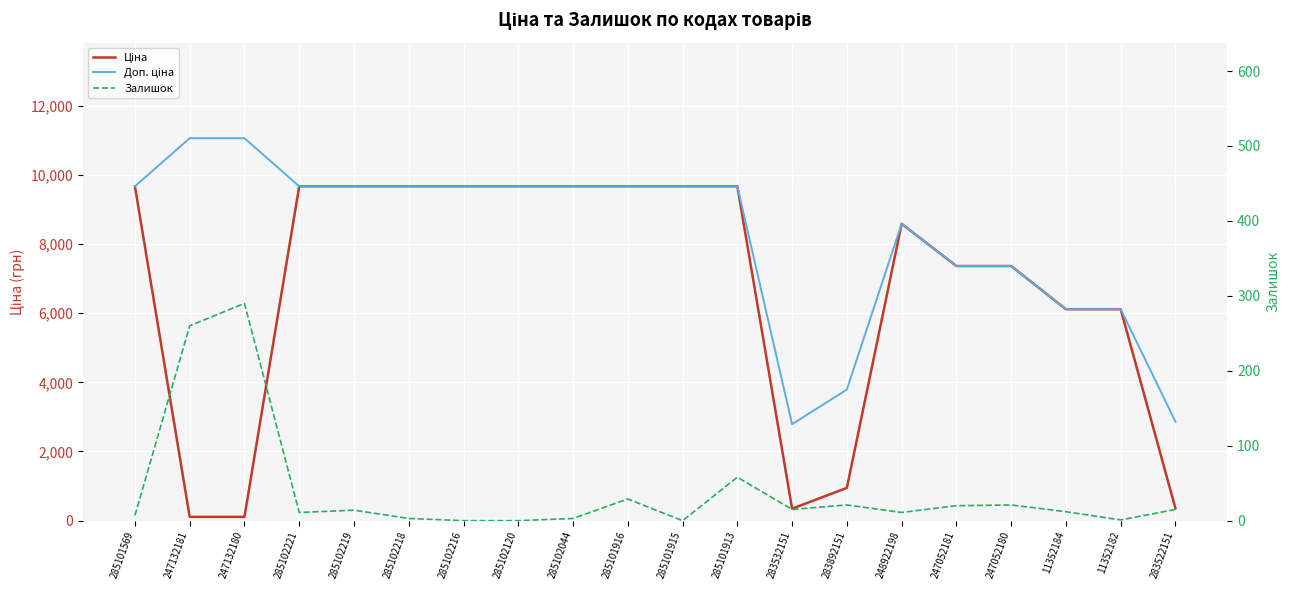

The value of Залишок at 247052180 is 21.0. True or false?

True